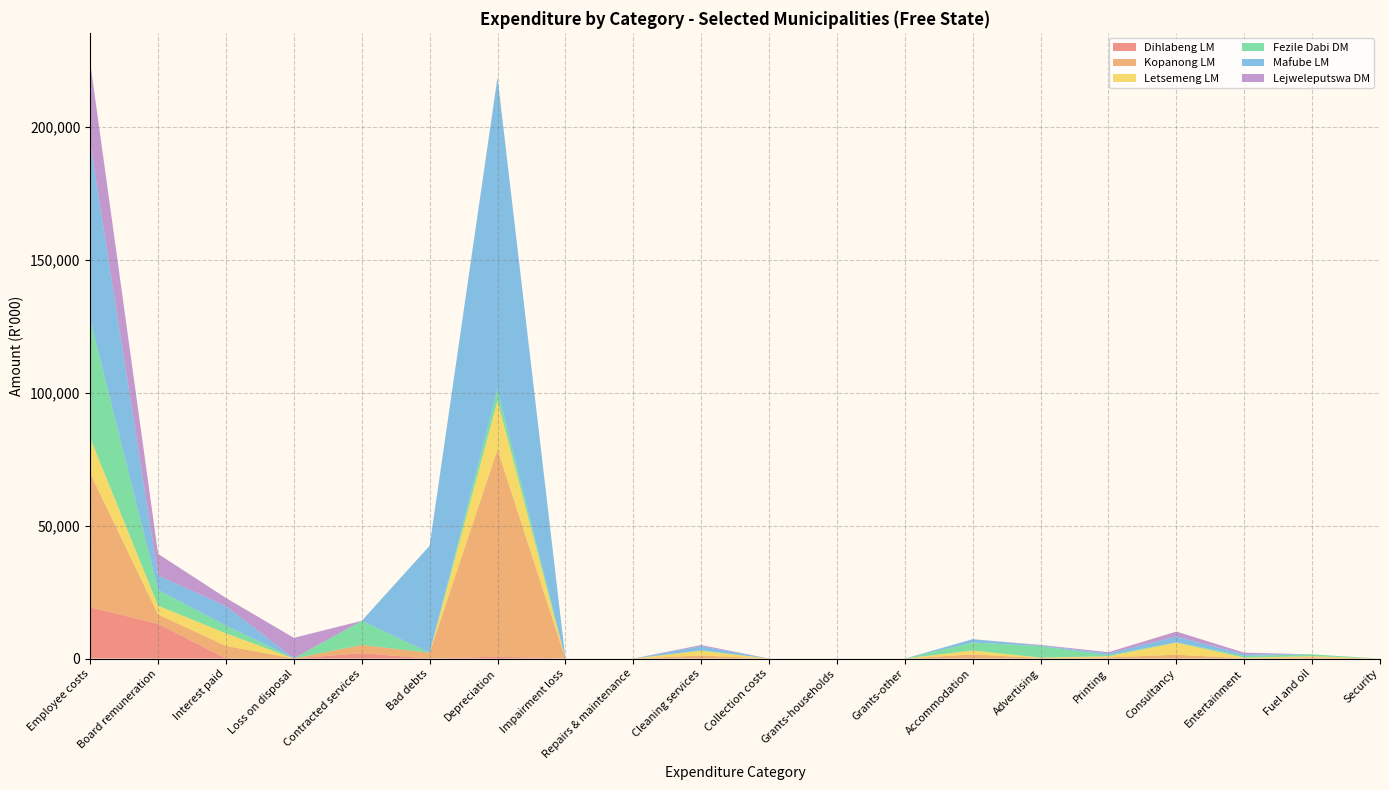

Reading left to right, transcribe all the data shown in this chart.

Dihlabeng LM: 19275	13060	0	0	2008	0	711	0	0	0	0	0	0	0	0	0	0	0	0	0
Kopanong LM: 50417	3495	4746	0	3099	2165	77865	0	0	1135	0	0	0	1546	198	425	1423	116	494	0
Letsemeng LM: 13270	3313	4734	0	0	0	18404	0	0	1795	0	0	0	1474	141	422	4560	213	390	0
Fezile Dabi DM: 44584	5935	2923	99	9085	0	4211	0	0	183	0	0	0	3017	4327	426	105	658	690	0
Mafube LM: 66427	5441	7279	0	0	40276	117386	0	0	1532	0	0	0	1242	243	668	2216	642	0	0
Lejweleputswa DM: 30206	8121	3112	7688	0	0	111	0	0	438	0	0	0	0	216	443	1850	576	0	0